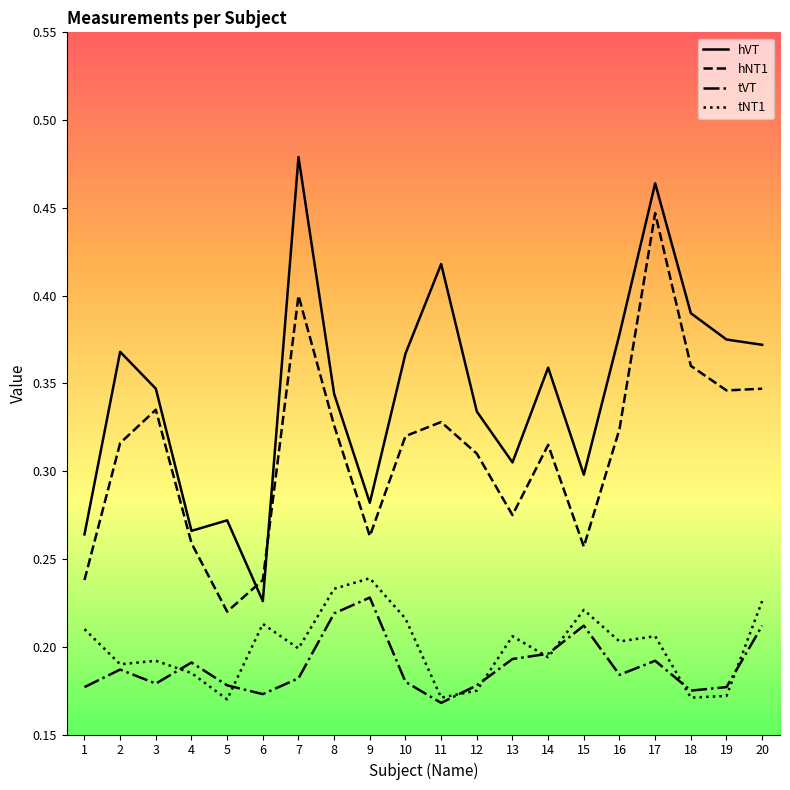

What is the total value across all series at 7?

1.3